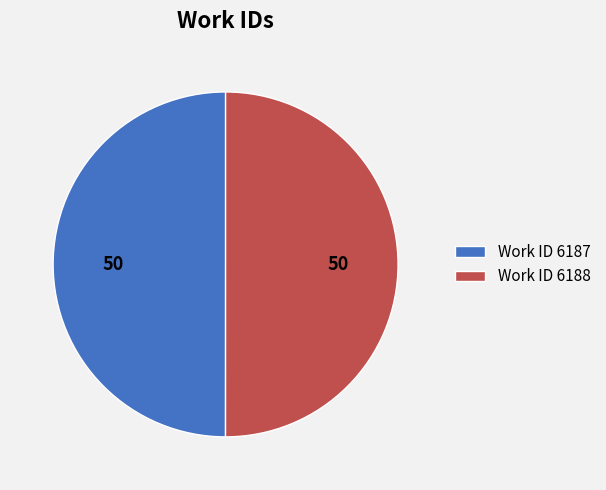

What is the ratio of the value at Work ID 6188 to the value at Work ID 6187?

1.0